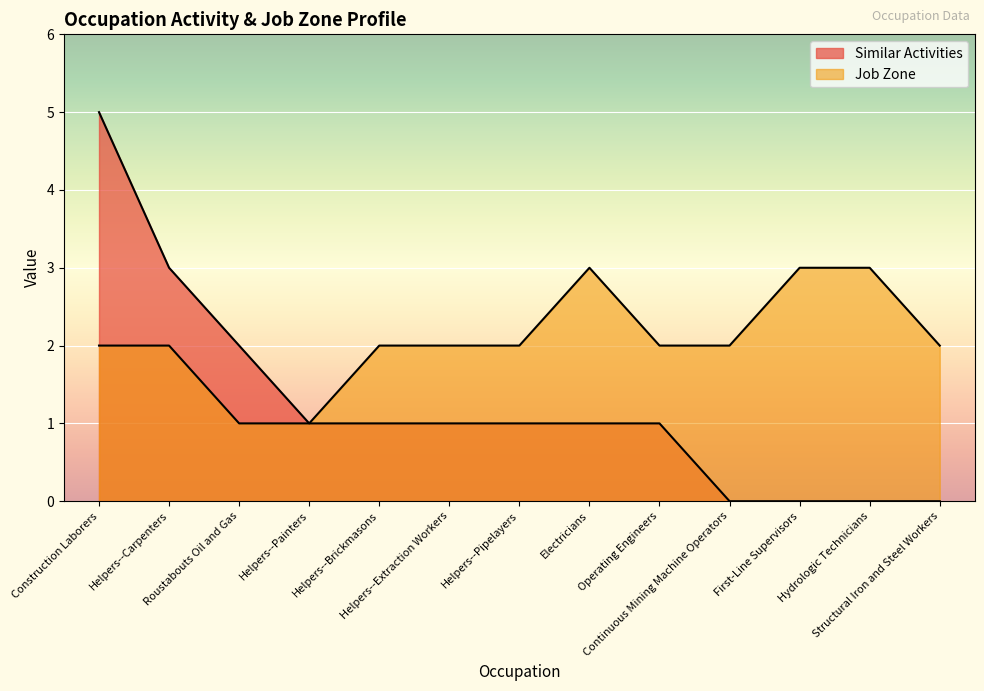

How many lines are shown in the chart?

2